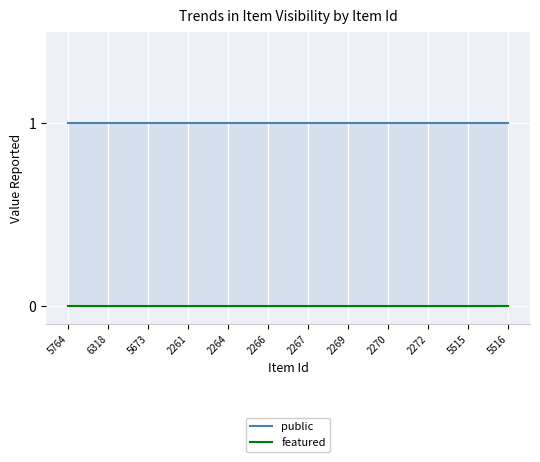

Reading right to left, extract all data points from this chart.

public: 1	1	1	1	1	1	1	1	1	1	1	1
featured: 0	0	0	0	0	0	0	0	0	0	0	0